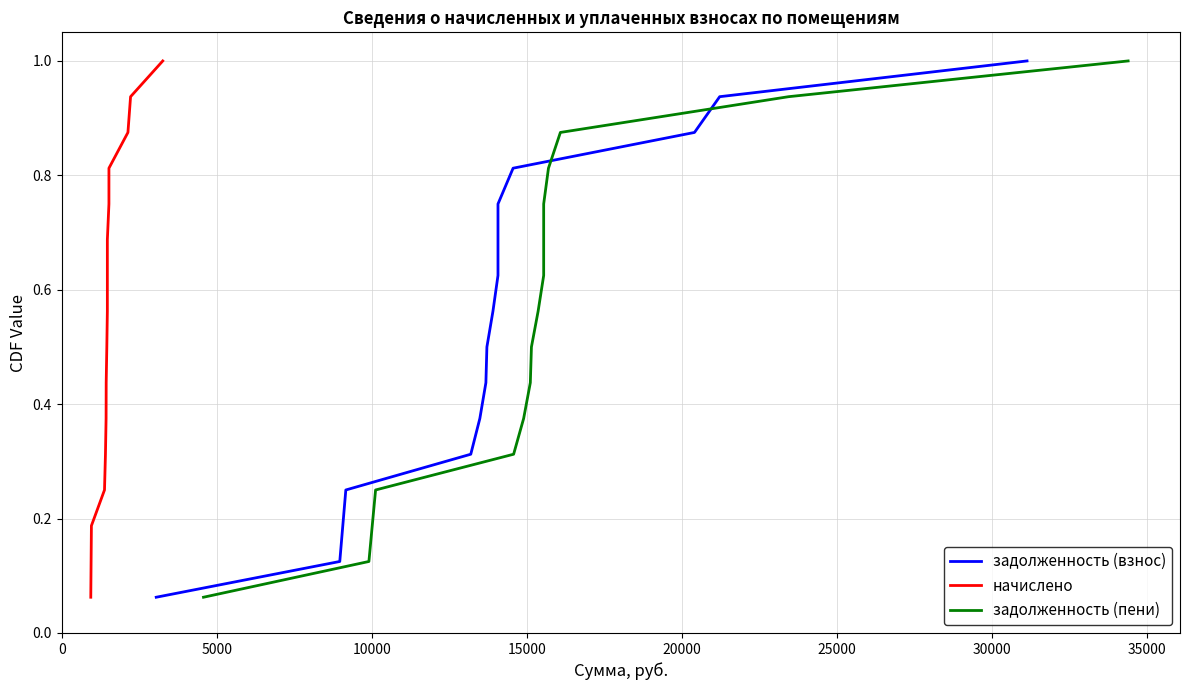

Reading left to right, what are all the values shown in this chart?

задолженность (взнос): 0.1	0.1	0.2	0.2	0.3	0.4	0.4	0.5	0.6	0.6	0.7	0.8	0.8	0.9	0.9	1.0
начислено: 0.1	0.1	0.2	0.2	0.3	0.4	0.4	0.5	0.6	0.6	0.7	0.8	0.8	0.9	0.9	1.0
задолженность (пени): 0.1	0.1	0.2	0.2	0.3	0.4	0.4	0.5	0.6	0.6	0.7	0.8	0.8	0.9	0.9	1.0